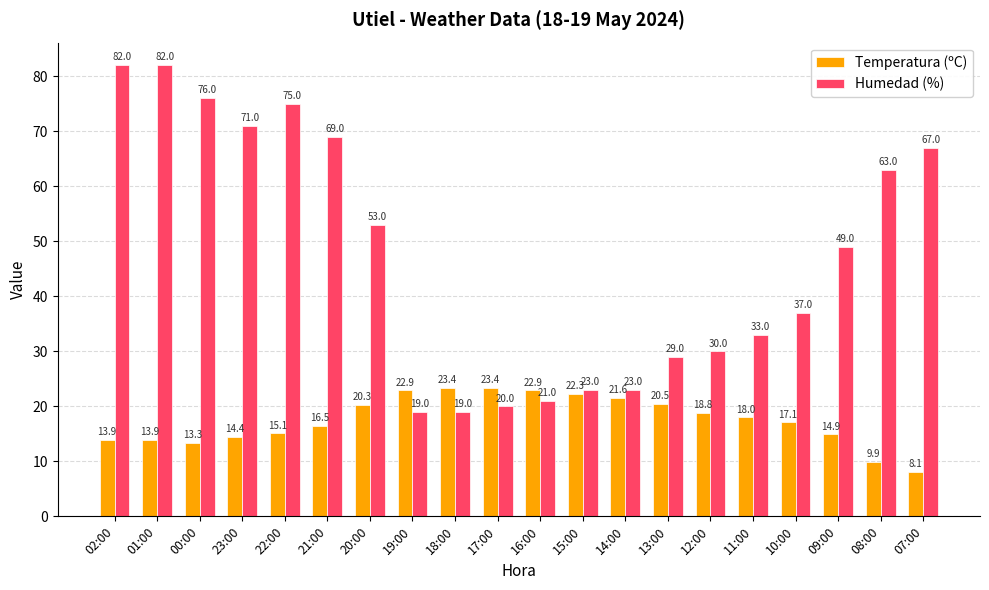

What is the minimum value shown in the chart?

8.1